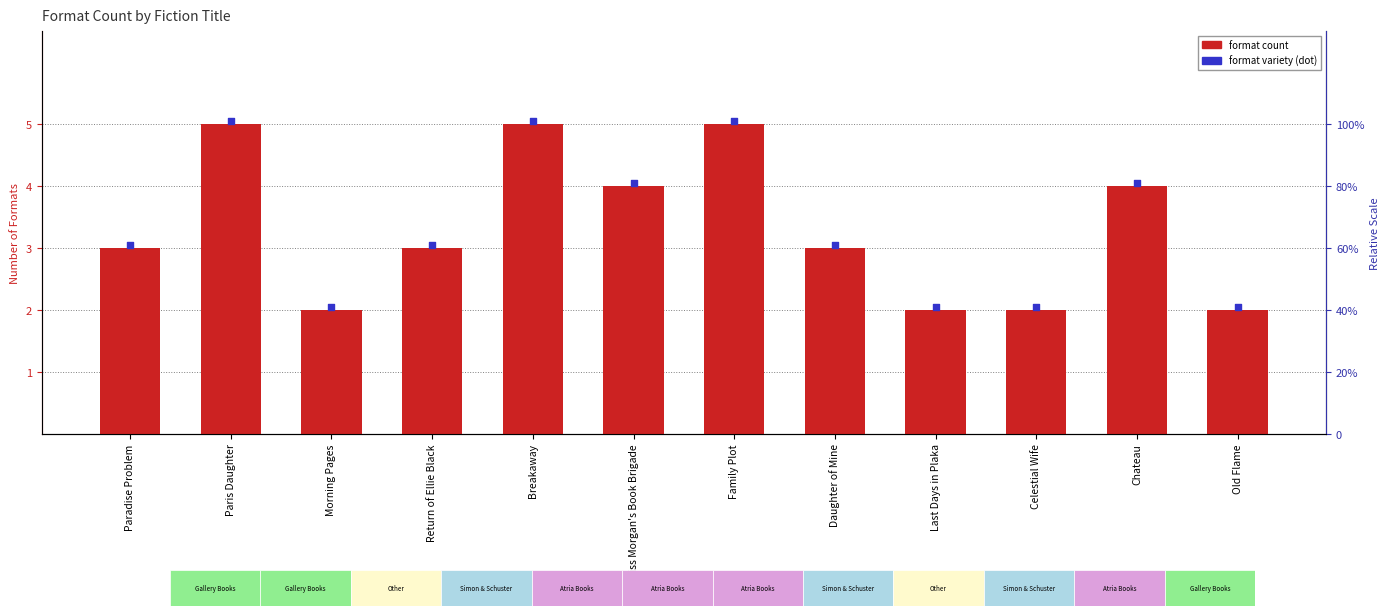

What is the change in value from Return of Ellie Black to Miss Morgan's Book Brigade?

+1